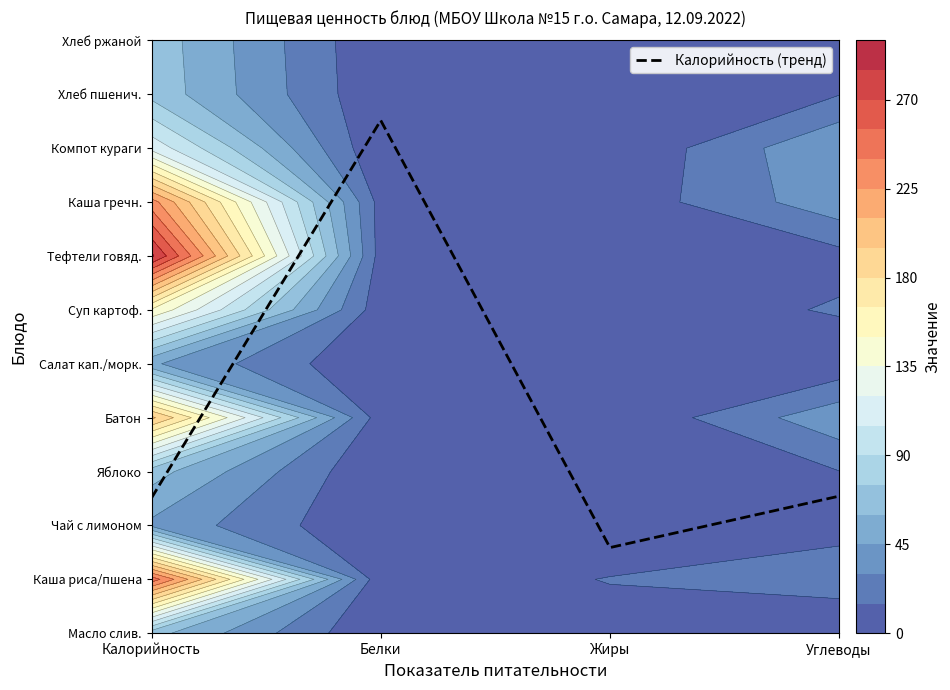

The value at Углеводы is 0.6. True or false?

False